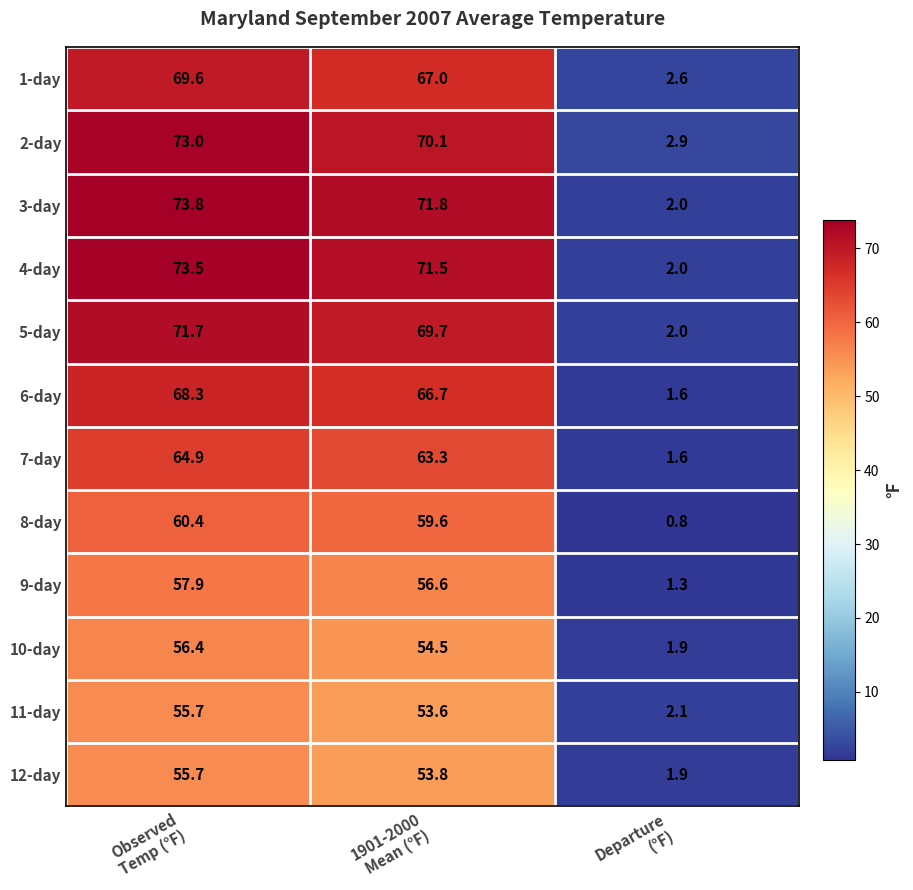

What is the total value across all series at Departure
(°F)?

22.7